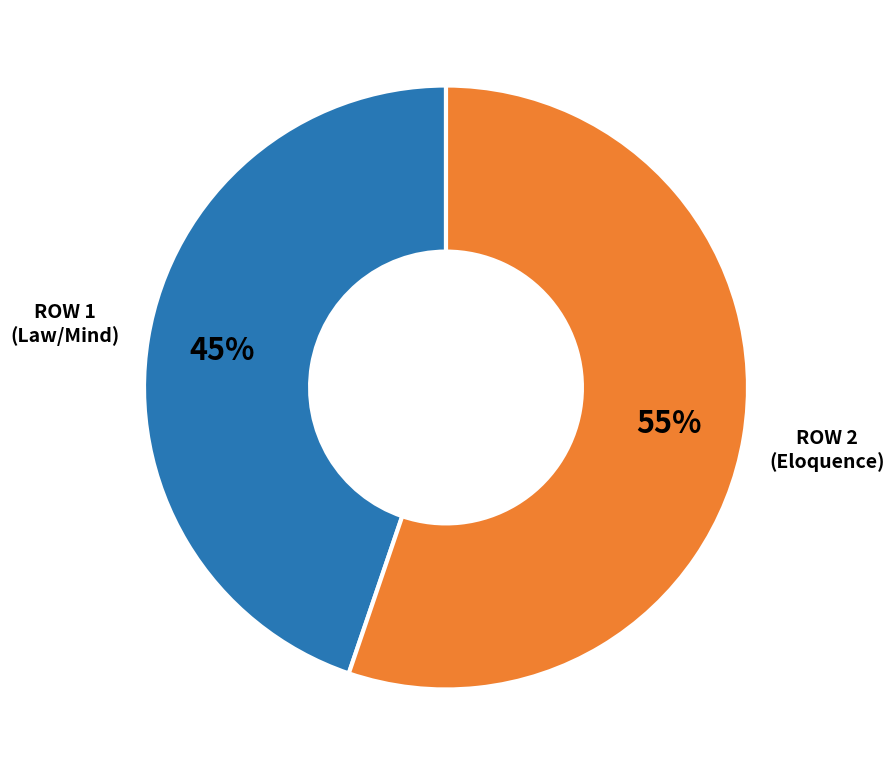

Is there any slice that represents more than half of the pie?

Yes